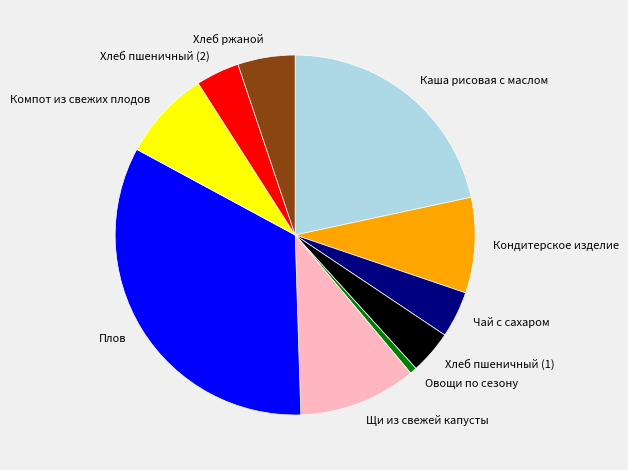

Do Хлеб ржаной and Щи из свежей капусты together represent more than half of the pie?

No